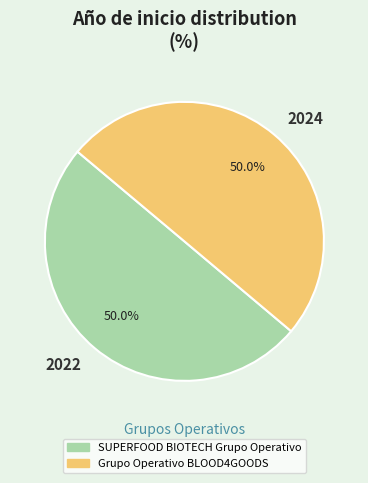

Combined, what portion of the pie is 2024 and 2022?

100.0%